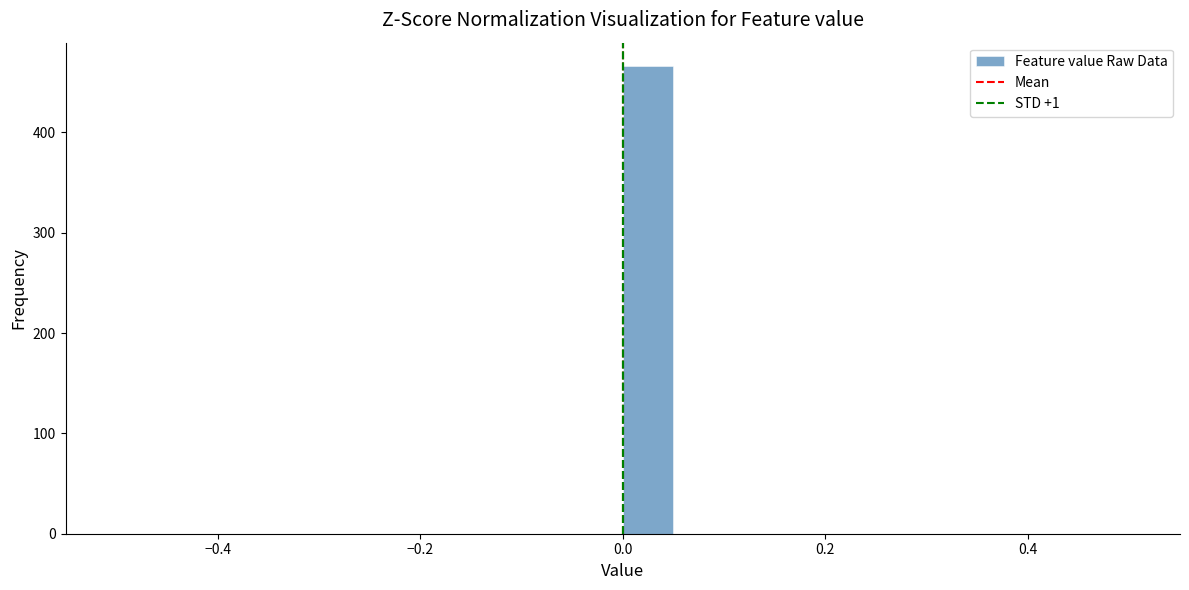

Read against the x-axis, roughly where is the centre of the tallest bar?

0.02